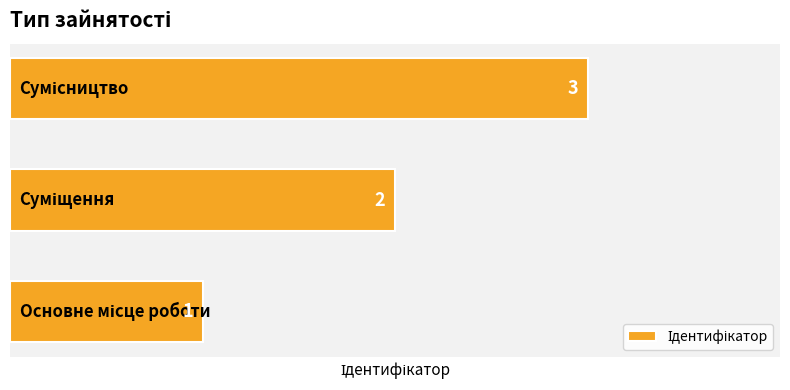

What is the sum of all values?

6